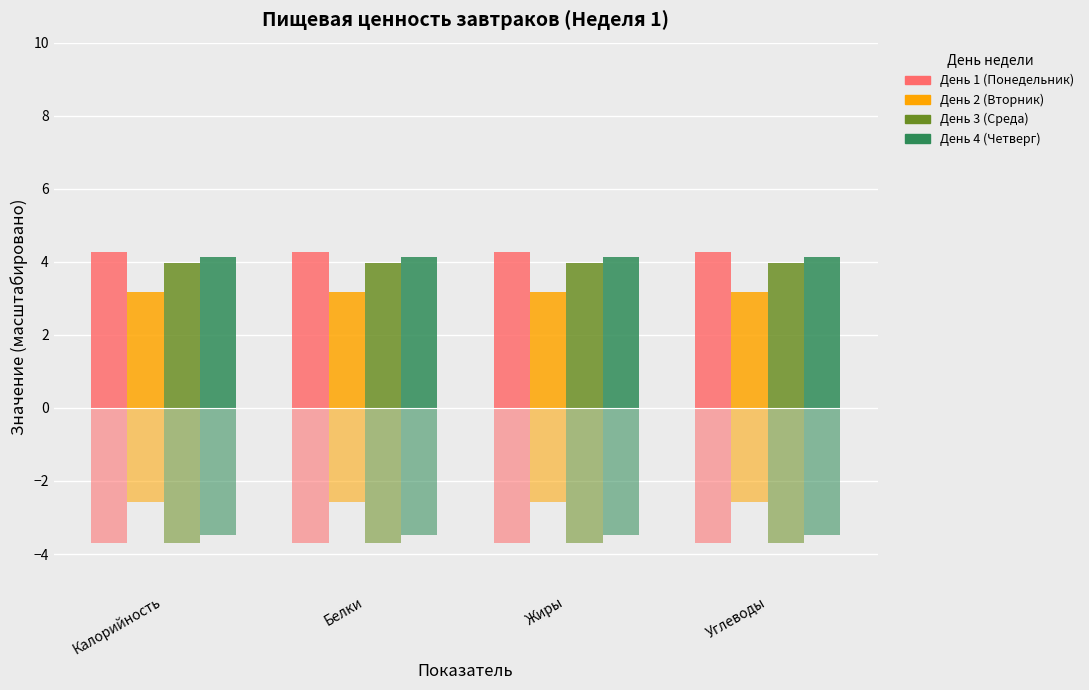

Which series has the largest total across all categories?

День 1 (Понедельник)